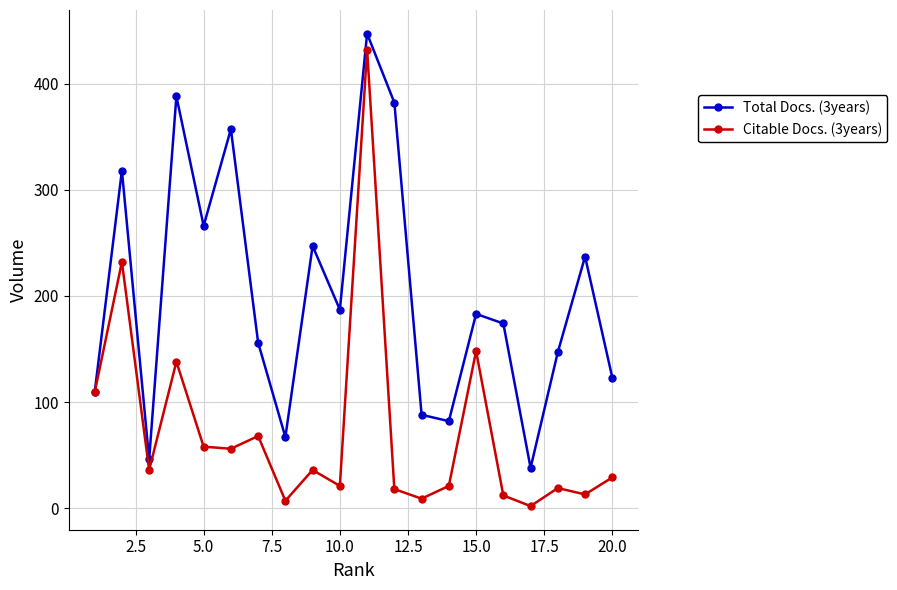

List the series in order of their overall mean, lowest first.

Citable Docs. (3years), Total Docs. (3years)